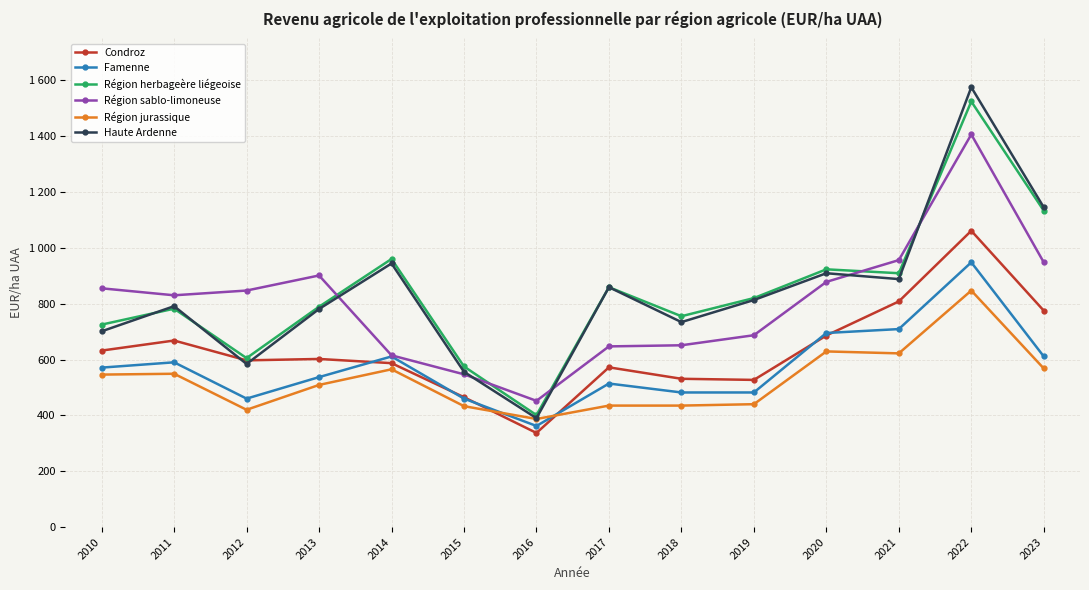

Reading left to right, what are all the values shown in this chart?

Condroz: 632	668	597	602	587	465	337	572	531	527	686	808	1061	775
Famenne: 571	590	460	537	611	460	362	514	482	482	695	709	948	611
Région herbageère liégeoise: 725	782	605	789	960	575	401	859	755	820	923	909	1524	1133
Région sablo-limoneuse: 855	830	847	901	615	547	452	647	651	687	878	956	1406	948
Région jurassique: 546	549	420	509	565	433	387	435	435	440	629	622	847	568
Haute Ardenne: 701	791	584	781	944	556	390	859	734	813	909	888	1575	1145